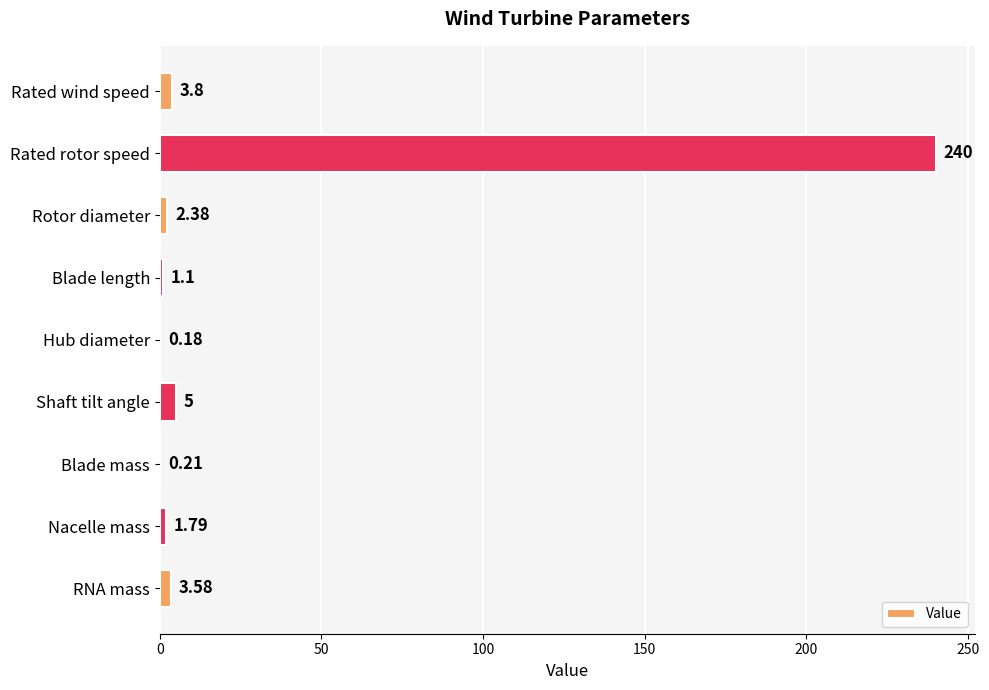

What is the sum of all values?

258.0